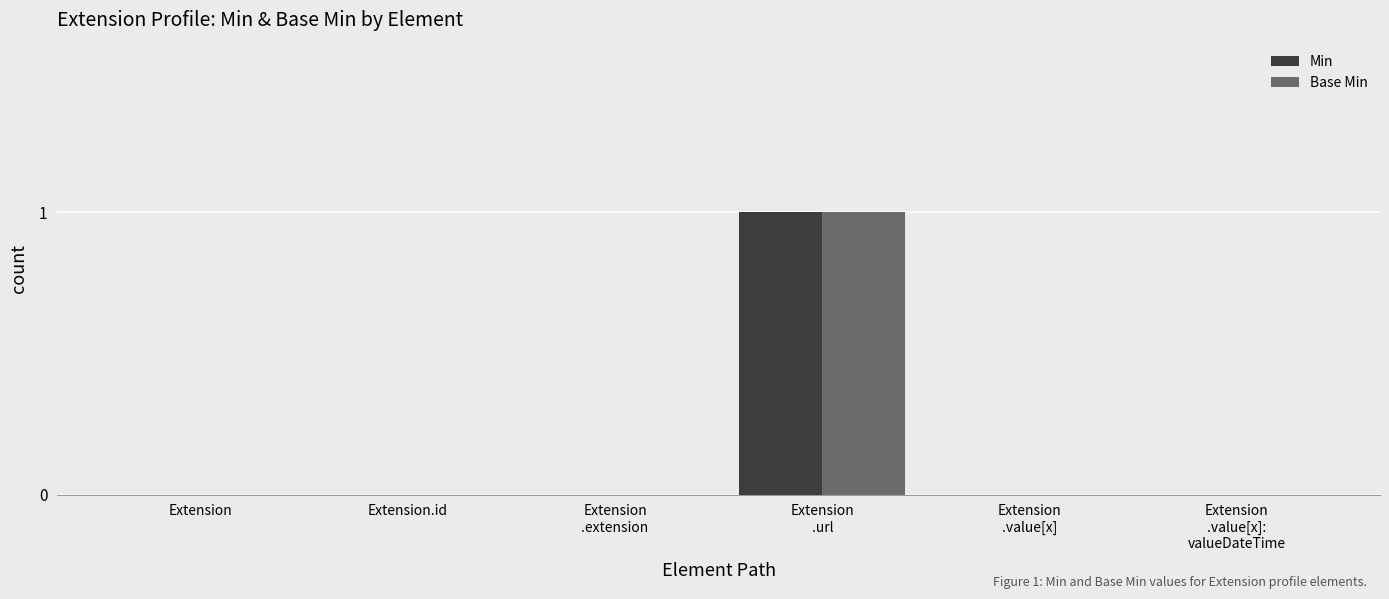

Reading left to right, list all the values displayed in this chart.

Min: Extension=0	Extension.id=0	Extension
.extension=0	Extension
.url=1	Extension
.value[x]=0	Extension
.value[x]:
valueDateTime=0
Base Min: Extension=0	Extension.id=0	Extension
.extension=0	Extension
.url=1	Extension
.value[x]=0	Extension
.value[x]:
valueDateTime=0